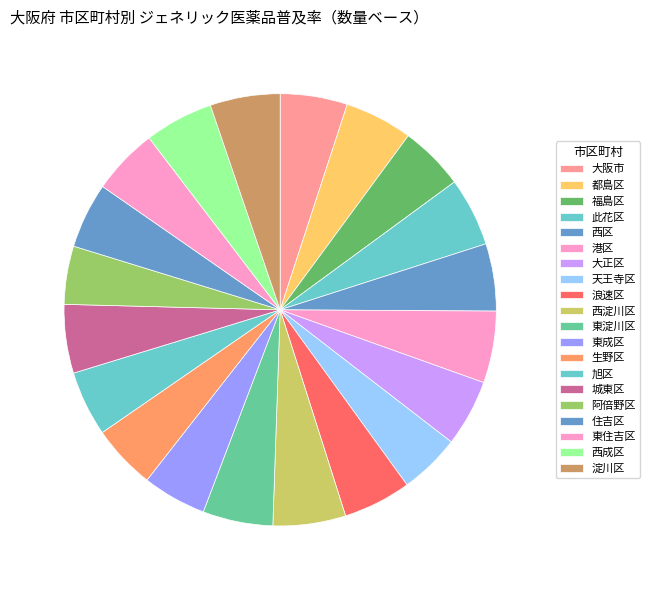

To the nearest percent, what is the difference between the largest and smallest slice percentages?

1%